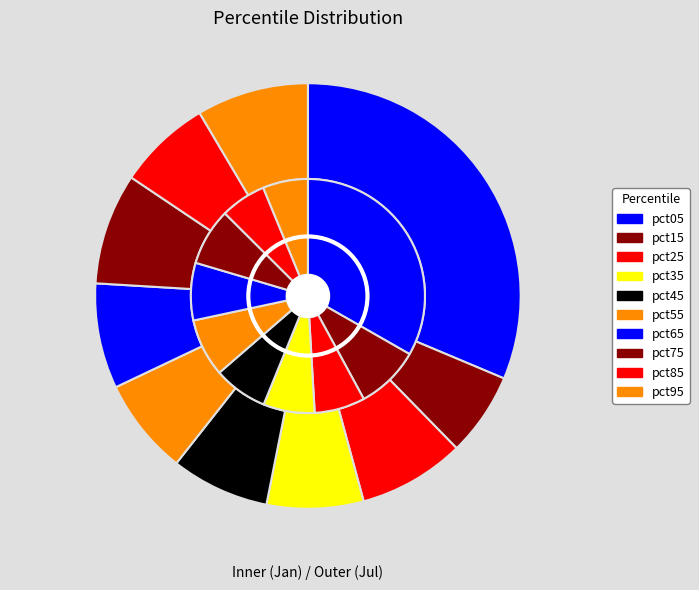

Count the number of slices in the pie.

10